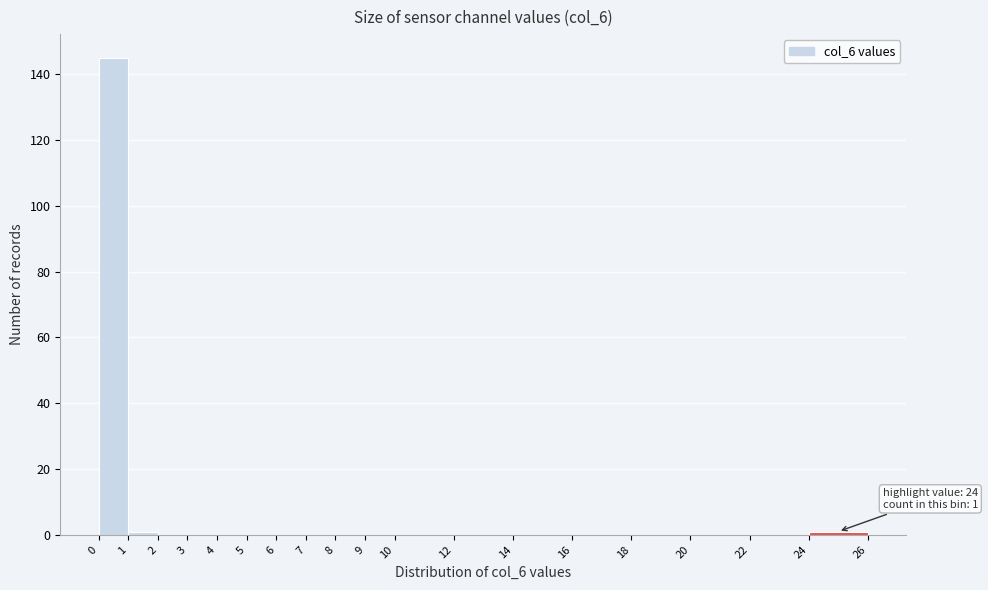

Which range on the x-axis has the tallest bar?

0 to 1